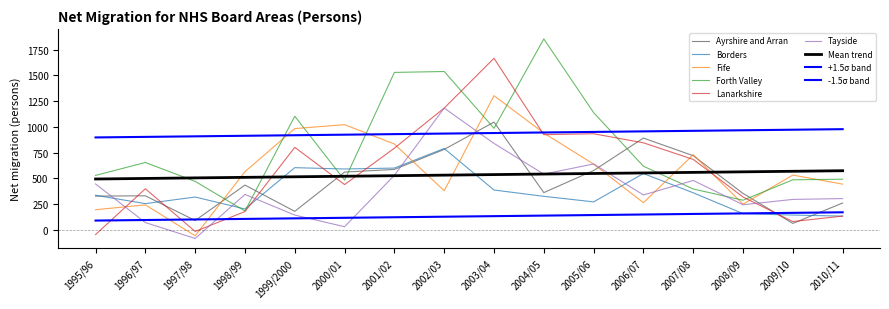

What is the sum of all Lanarkshire values?

9318.0